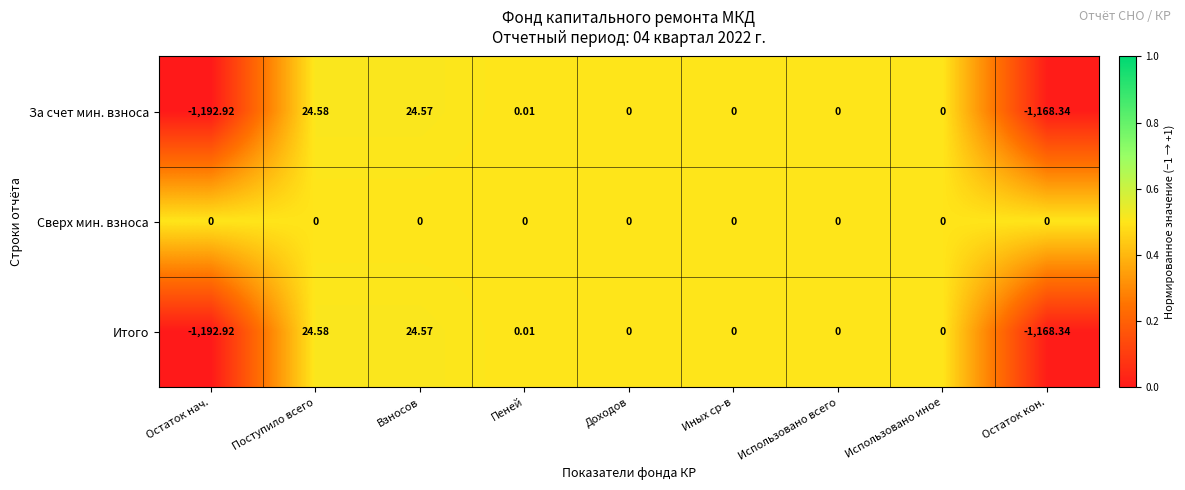

At which label does Итого first exceed 0?

Поступило всего